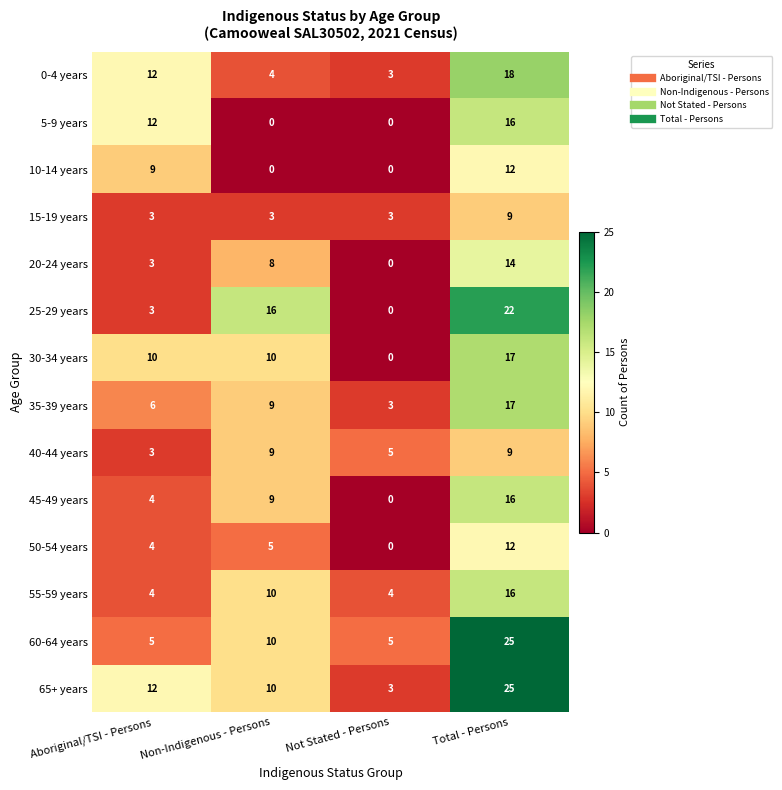

The 35-39 years series shows 17 at Total - Persons. True or false?

True